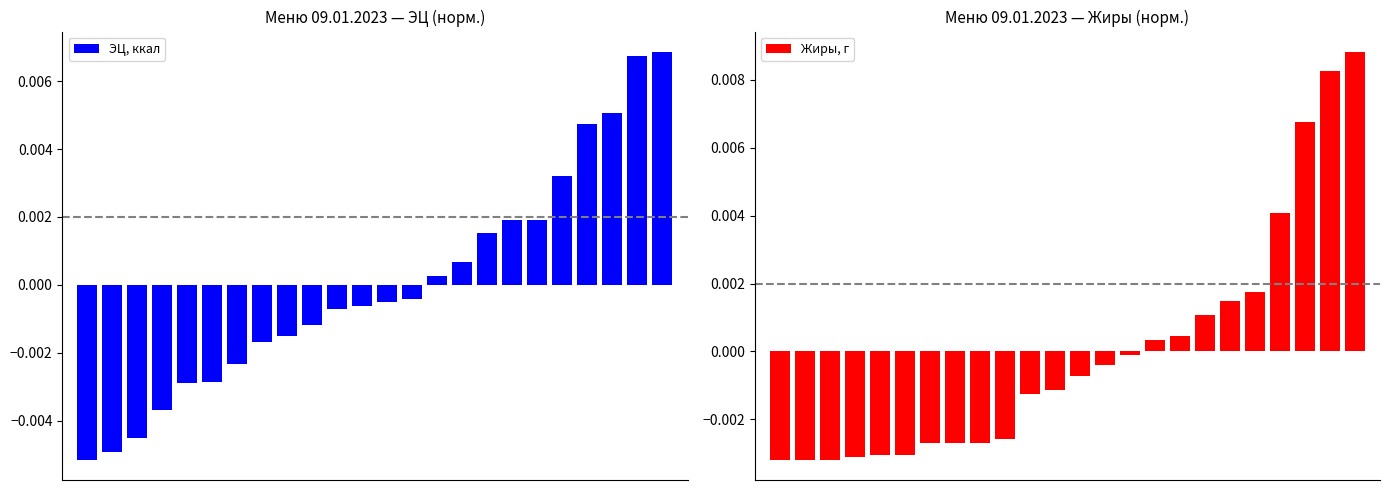

Which has a higher value, 12 or 3?

12